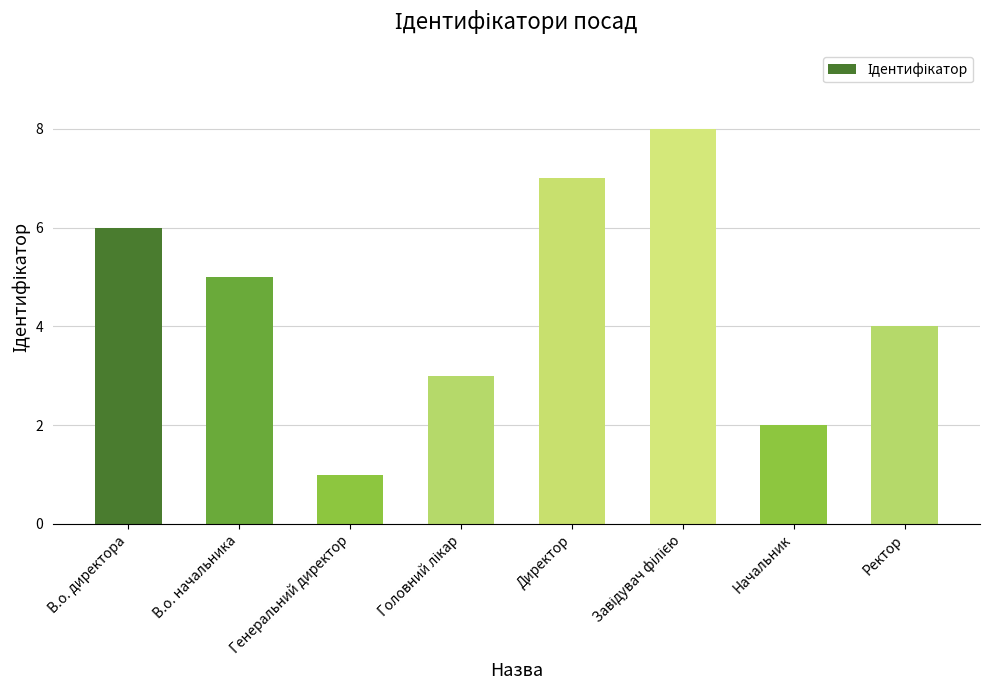

Count the number of categories in the chart.

8